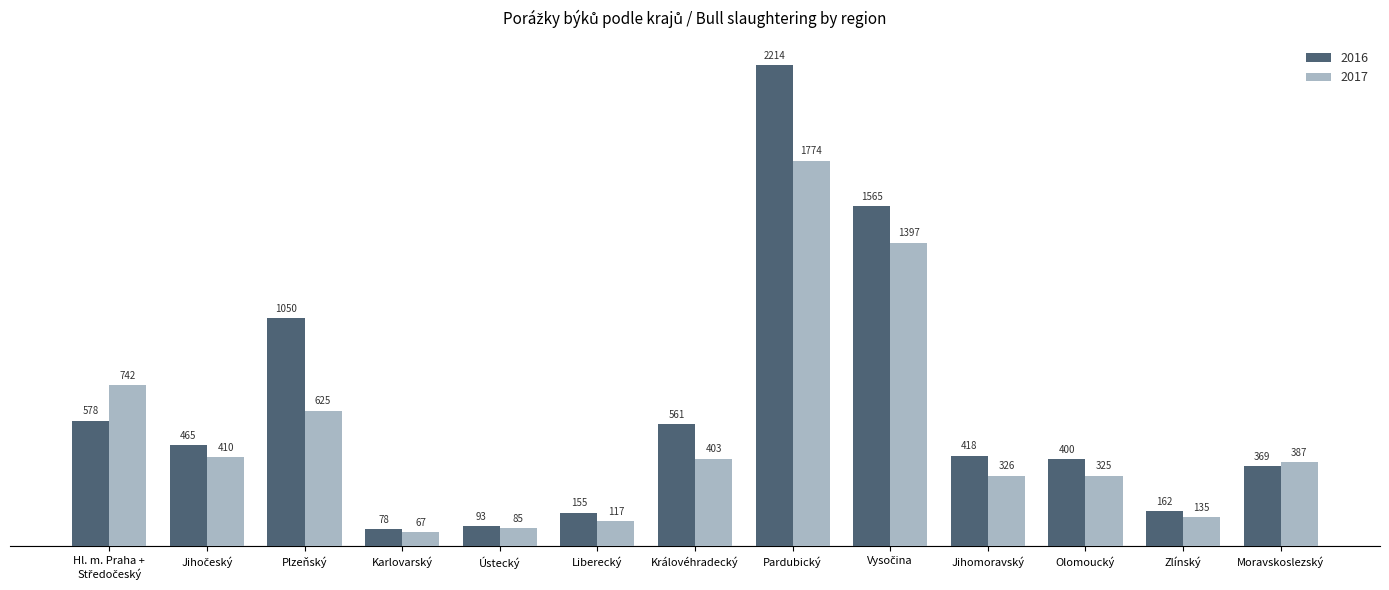

Reading left to right, transcribe all the data shown in this chart.

2016: 578	465	1050	78	93	155	561	2214	1565	418	400	162	369
2017: 742	410	625	67	85	117	403	1774	1397	326	325	135	387